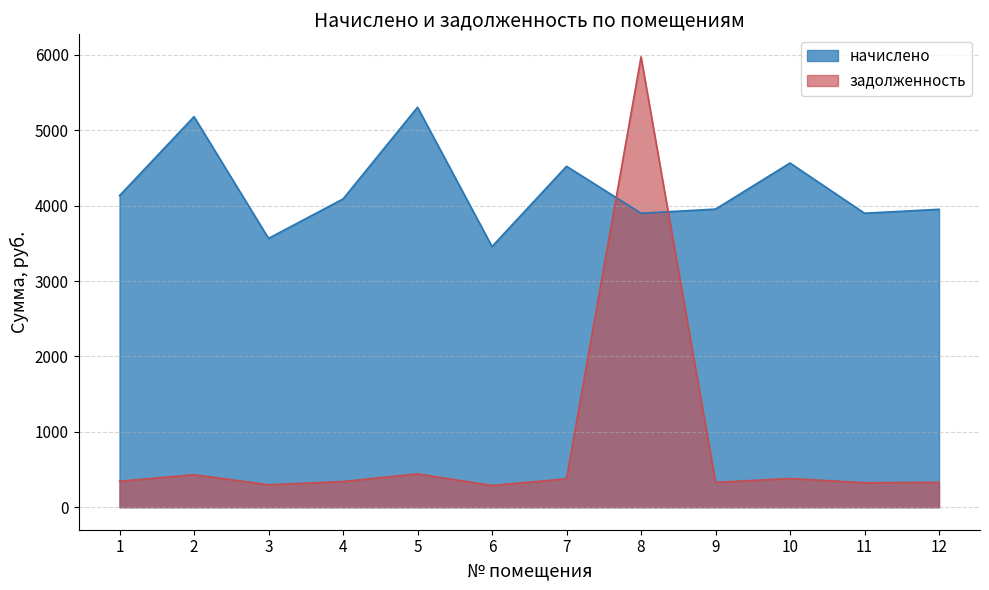

Where does the задолженность series first go above 344?

1